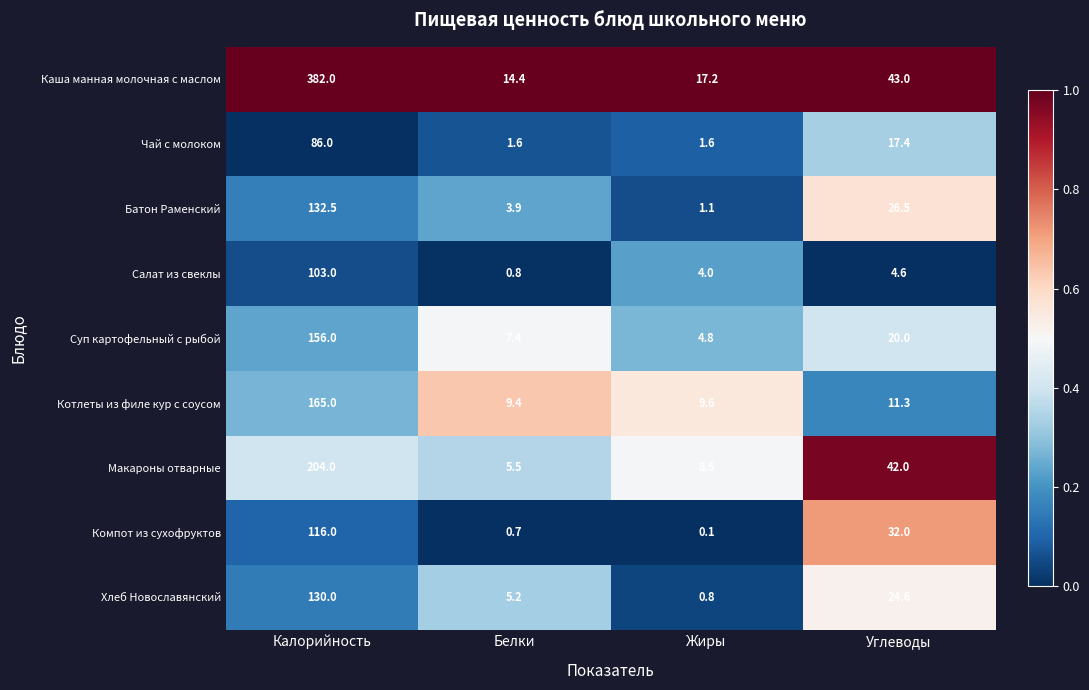

The Салат из свеклы series shows 4.6 at Углеводы. True or false?

True